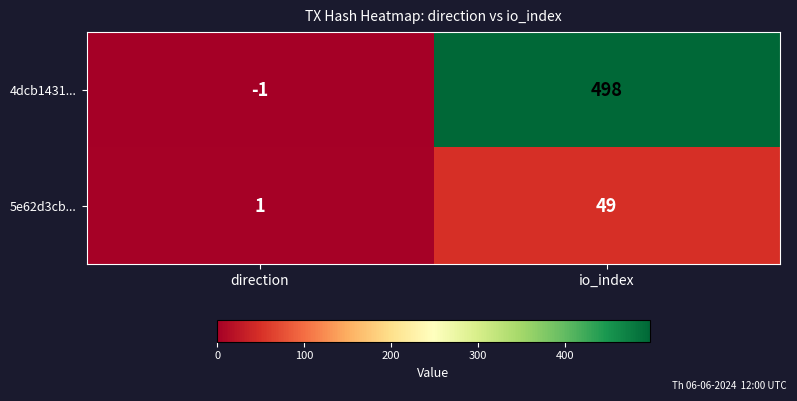

Which series has the largest total across all categories?

4dcb1431...